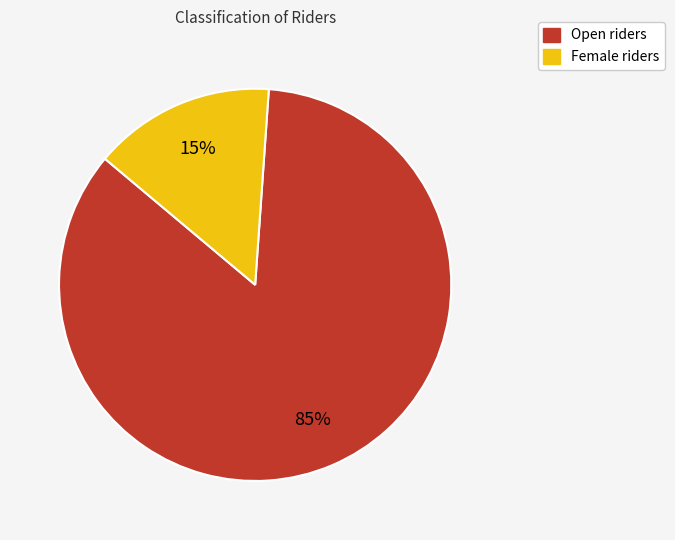

How many segments does this pie chart have?

2